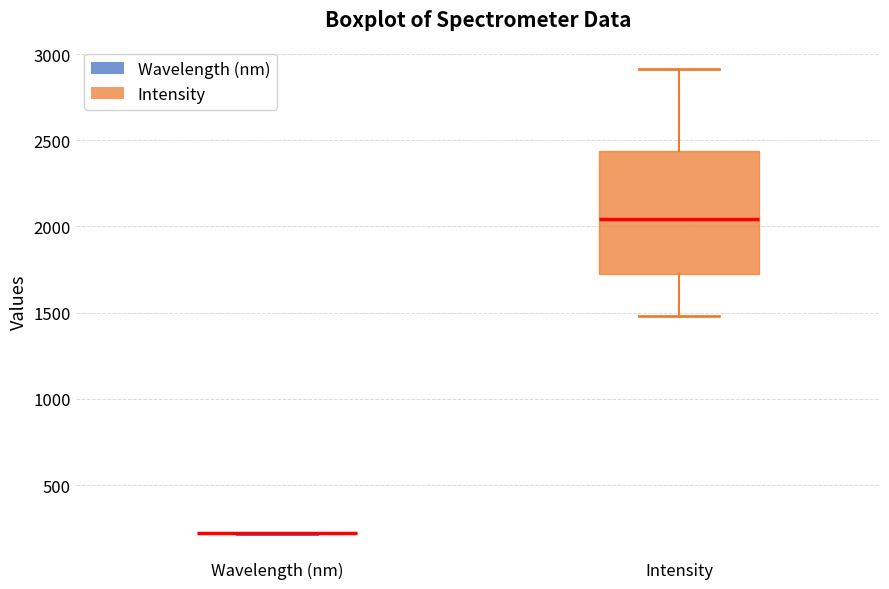

Reading left to right, read every box against the y-axis: the position of its median line, the range the box covers, and the ends of its whiskers. The values are not printed on the chart, so give them approximately, as read against the axis.

Wavelength (nm): box collapsed to a line at 200, whiskers 200 to 200
Intensity: median 2050, box 1750 to 2450, whiskers 1500 to 2900